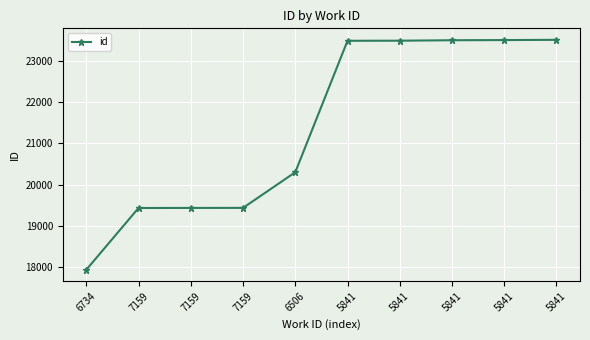

True or false: the data has more than 1 interior local peaks.

False